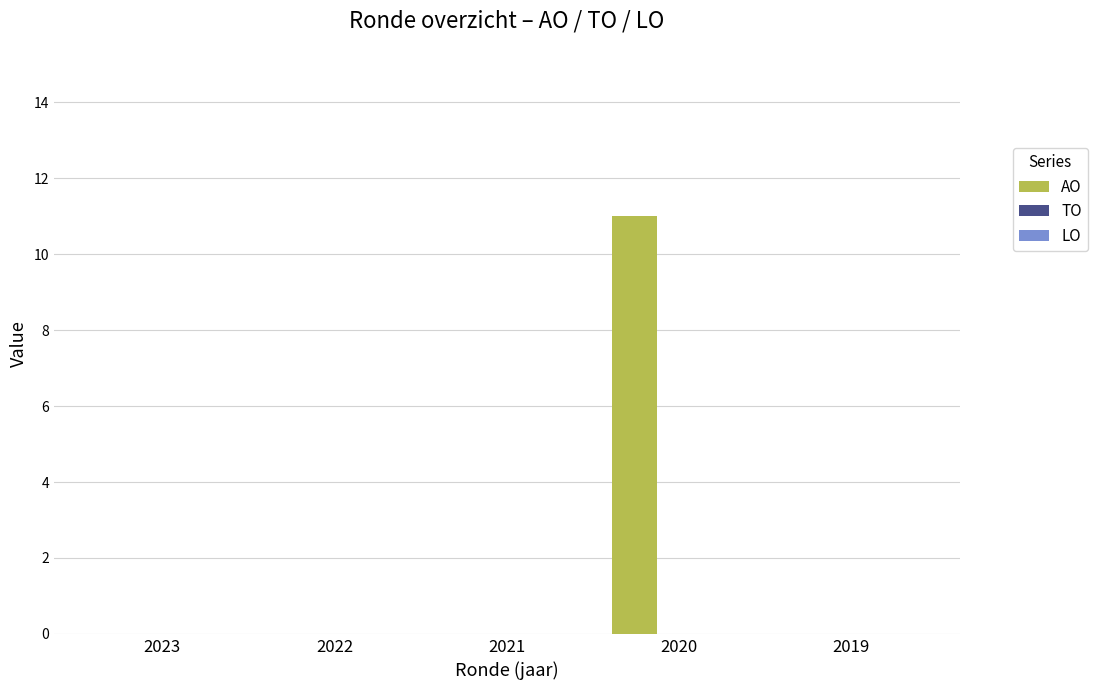

What is the greatest value displayed?

11